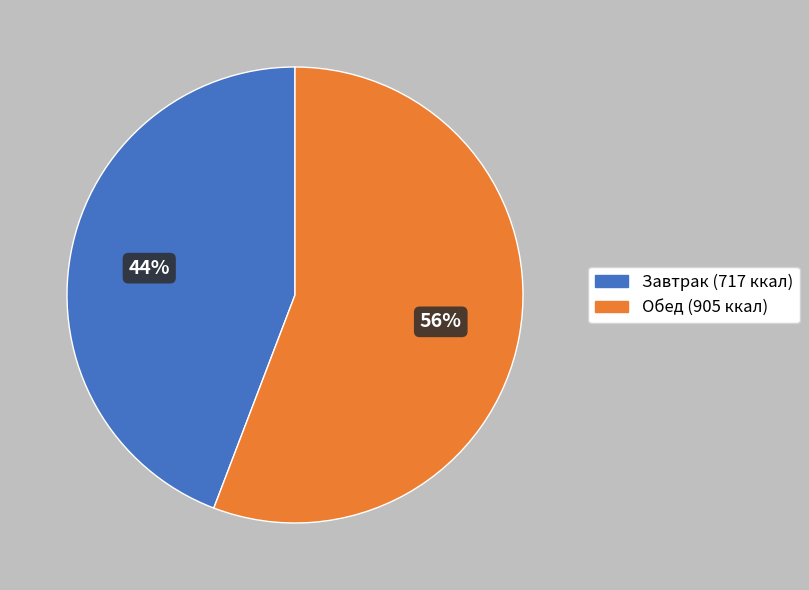

Is there a majority slice in this chart?

Yes